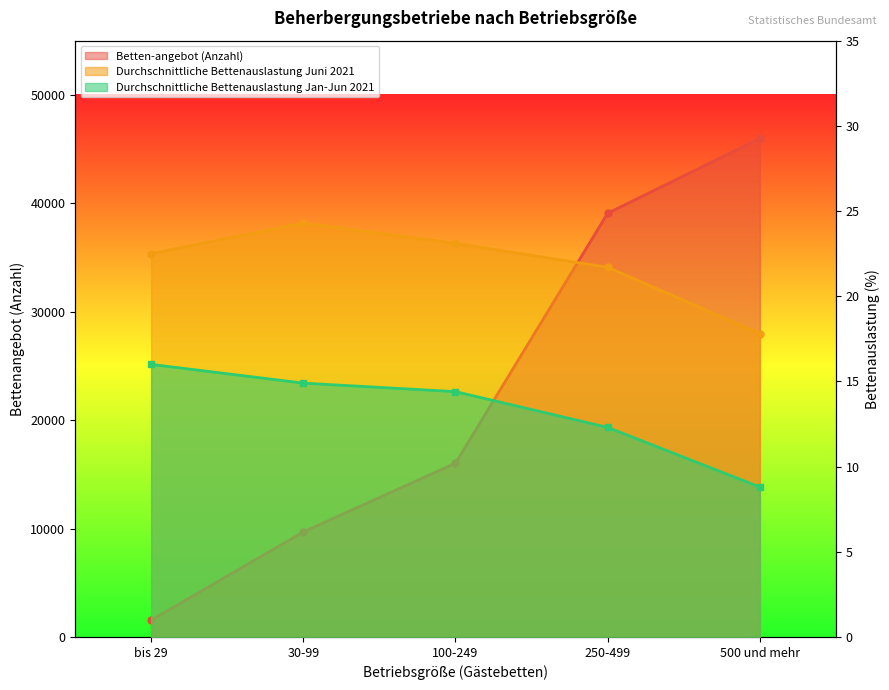

Reading left to right, extract all data points from this chart.

Betten-angebot (Anzahl): 1549.0	9691.0	16034.0	39084.0	45985.0
Durchschnittliche Bettenauslastung Juni 2021: 22.5	24.3	23.1	21.7	17.8
Durchschnittliche Bettenauslastung Jan-Jun 2021: 16.0	14.9	14.4	12.3	8.8